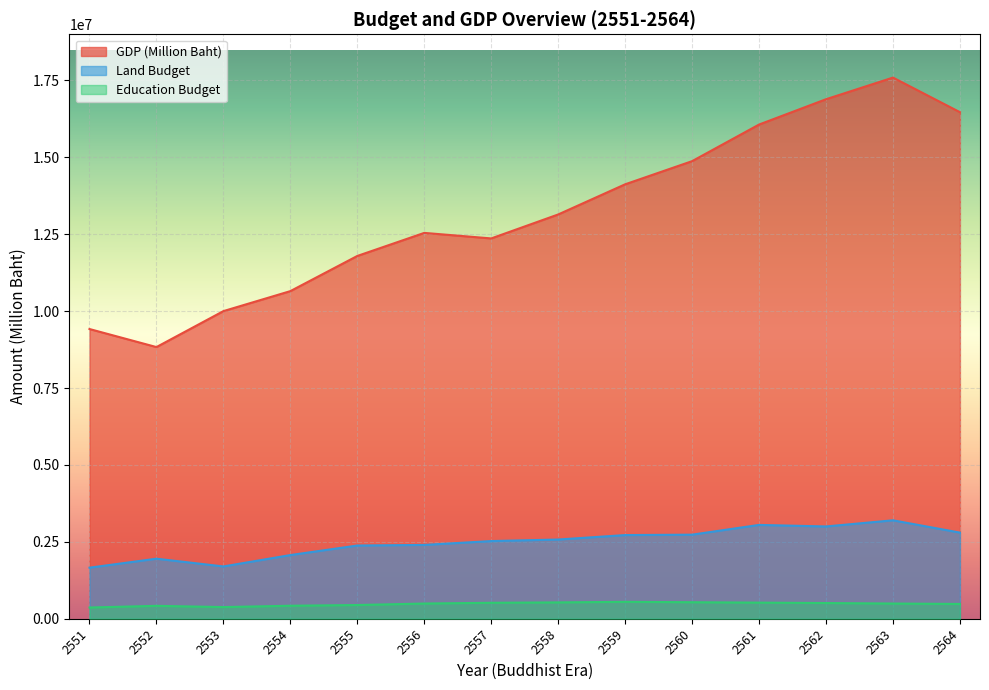

What are all the series names shown in the legend?

GDP (Million Baht), Land Budget, Education Budget